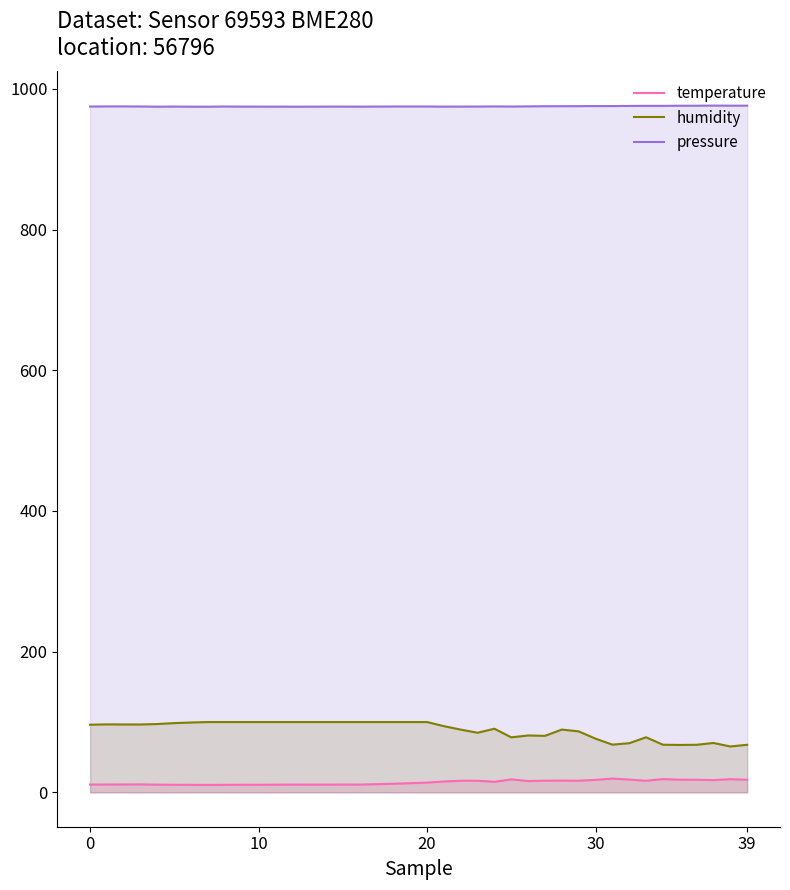

How many categories are shown in the chart?

40